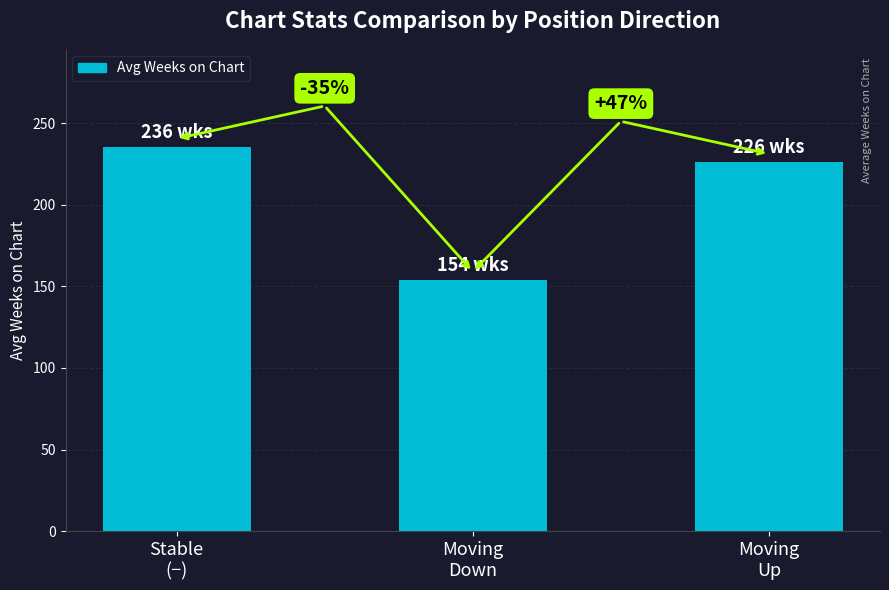

What is the average value?

205.2